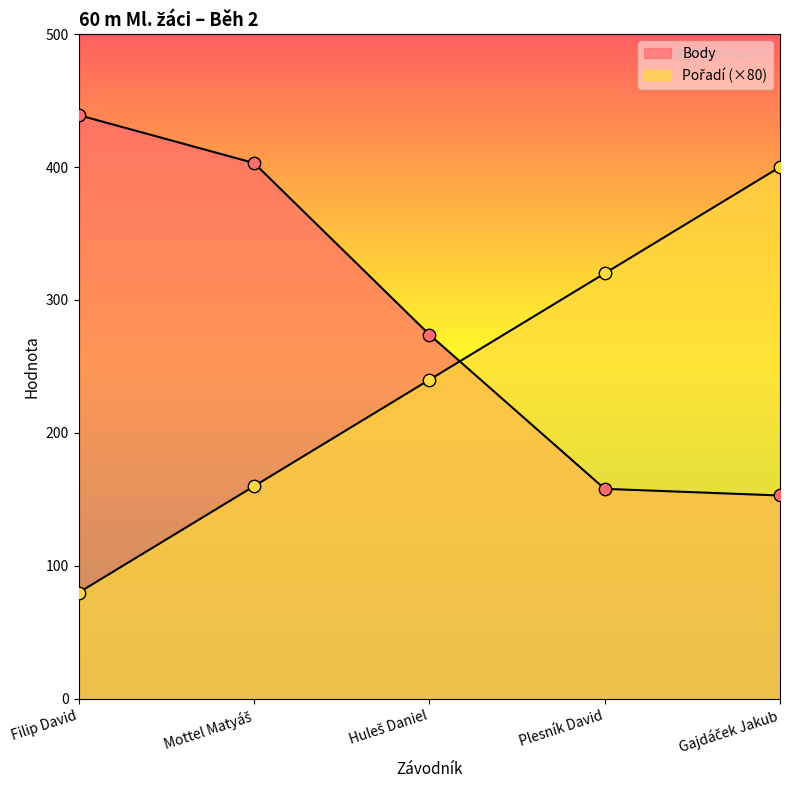

At which category is the sum across all series the highest?

Mottel Matyáš